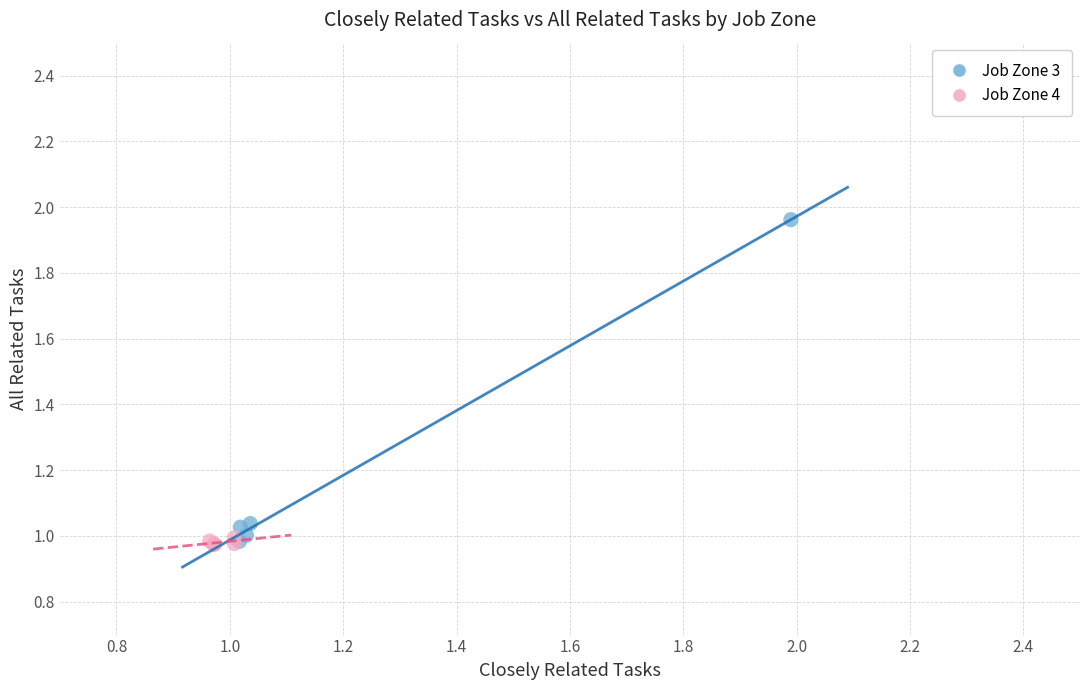

What are all the series names shown in the legend?

Job Zone 3, Job Zone 4